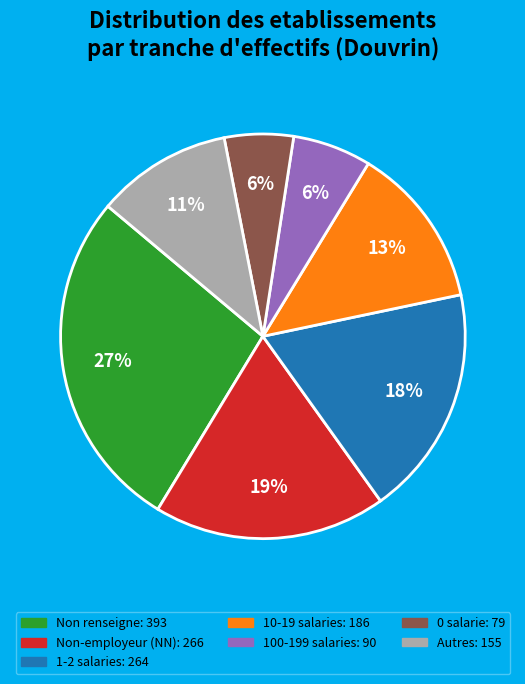

Count the number of slices in the pie.

7